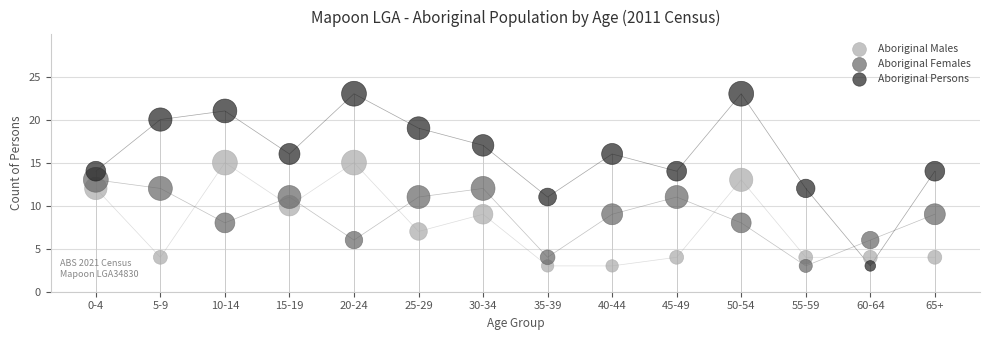

Across all data points, what is the range of Y values (max minus min)?

20